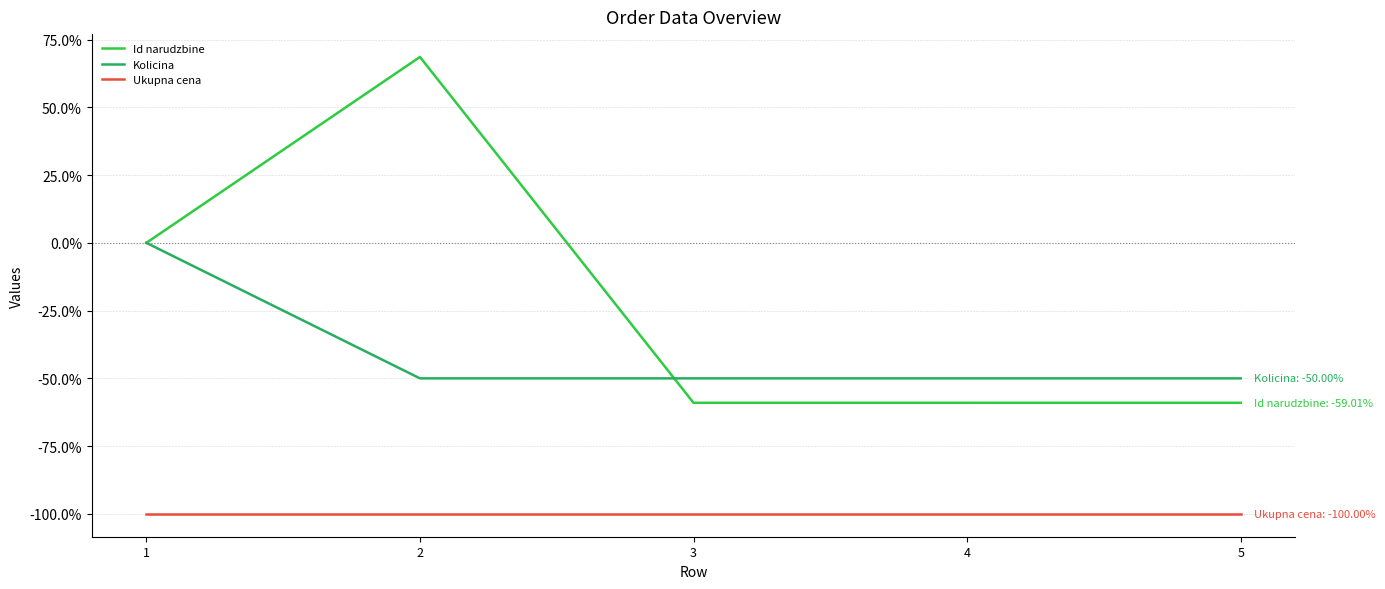

At 2, list the series in order from largest to smallest.

Id narudzbine, Kolicina, Ukupna cena